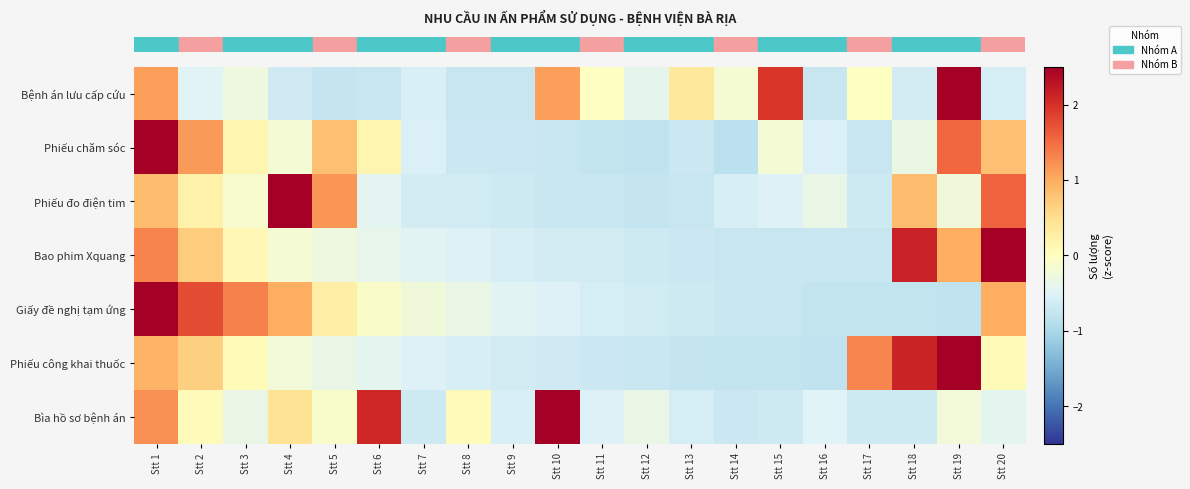

Which has a higher value, Stt 10 or Stt 19?

Stt 19